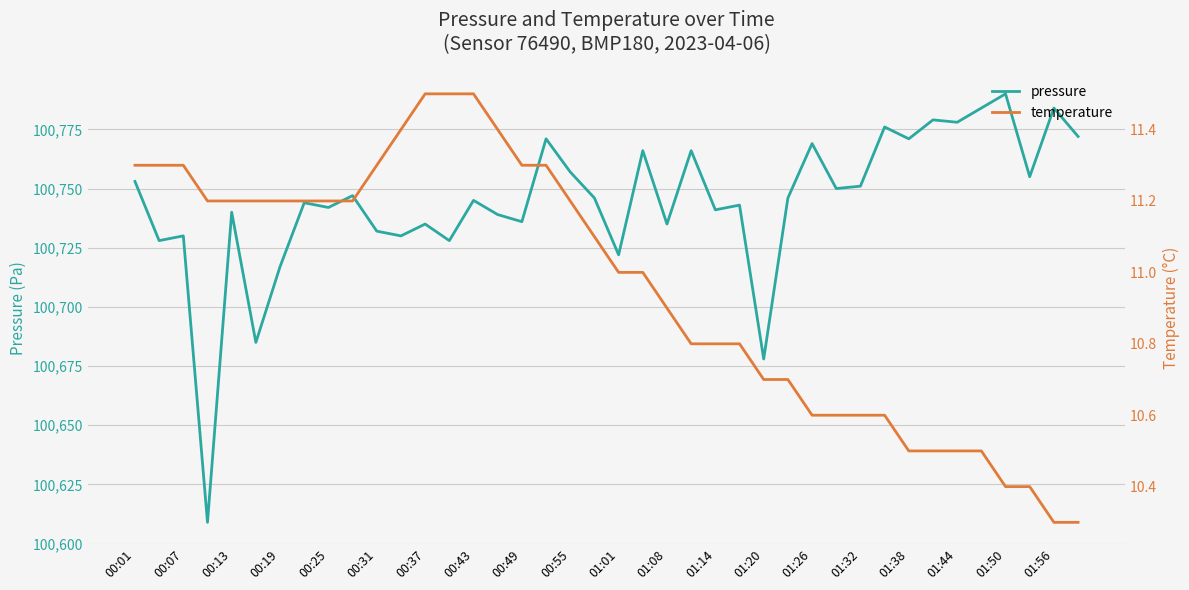

Reading left to right, extract all data points from this chart.

pressure: 100753.0	100728.0	100730.0	100609.0	100740.0	100685.0	100717.0	100744.0	100742.0	100747.0	100732.0	100730.0	100735.0	100728.0	100745.0	100739.0	100736.0	100771.0	100757.0	100746.0	100722.0	100766.0	100735.0	100766.0	100741.0	100743.0	100678.0	100746.0	100769.0	100750.0	100751.0	100776.0	100771.0	100779.0	100778.0	100784.0	100790.0	100755.0	100784.0	100772.0
temperature: 11.3	11.3	11.3	11.2	11.2	11.2	11.2	11.2	11.2	11.2	11.3	11.4	11.5	11.5	11.5	11.4	11.3	11.3	11.2	11.1	11.0	11.0	10.9	10.8	10.8	10.8	10.7	10.7	10.6	10.6	10.6	10.6	10.5	10.5	10.5	10.5	10.4	10.4	10.3	10.3